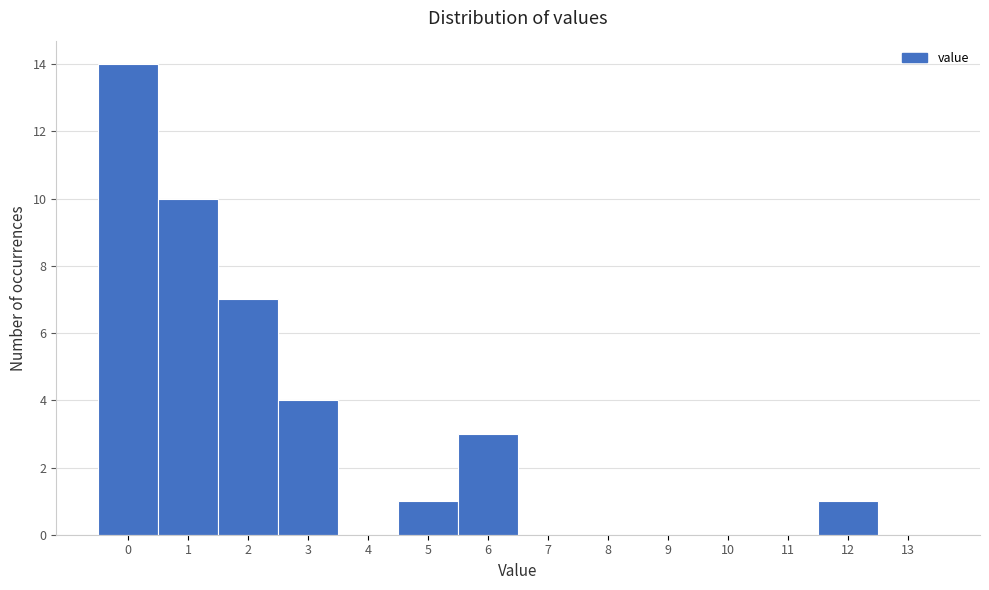

Reading left to right, transcribe all the data shown in this chart.

0=14	1=10	2=7	3=4	4=0	5=1	6=3	7=0	8=0	9=0	10=0	11=0	12=1	13=0